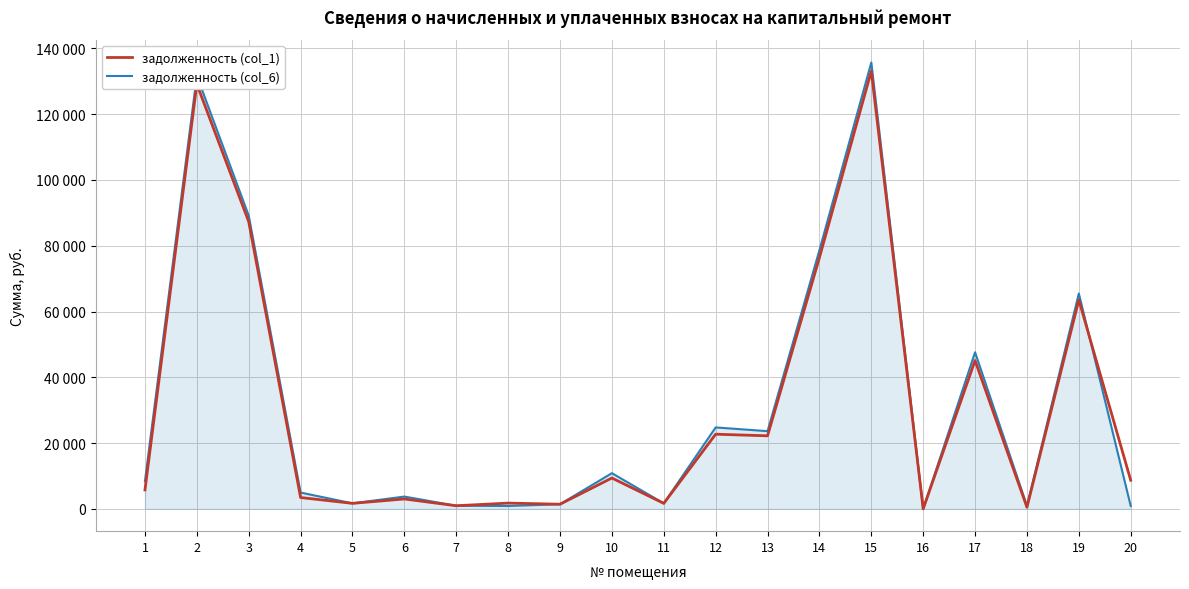

What is the total value across all series at 3?

176464.2